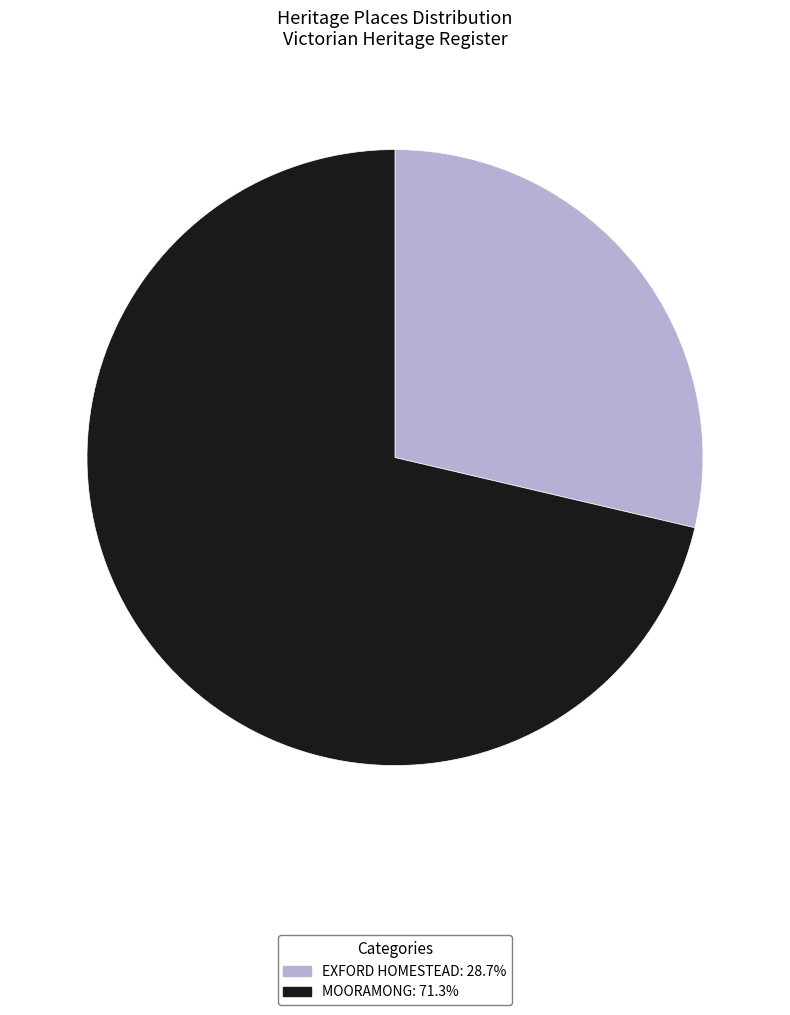

Combined, do EXFORD HOMESTEAD and MOORAMONG account for over 50%?

Yes